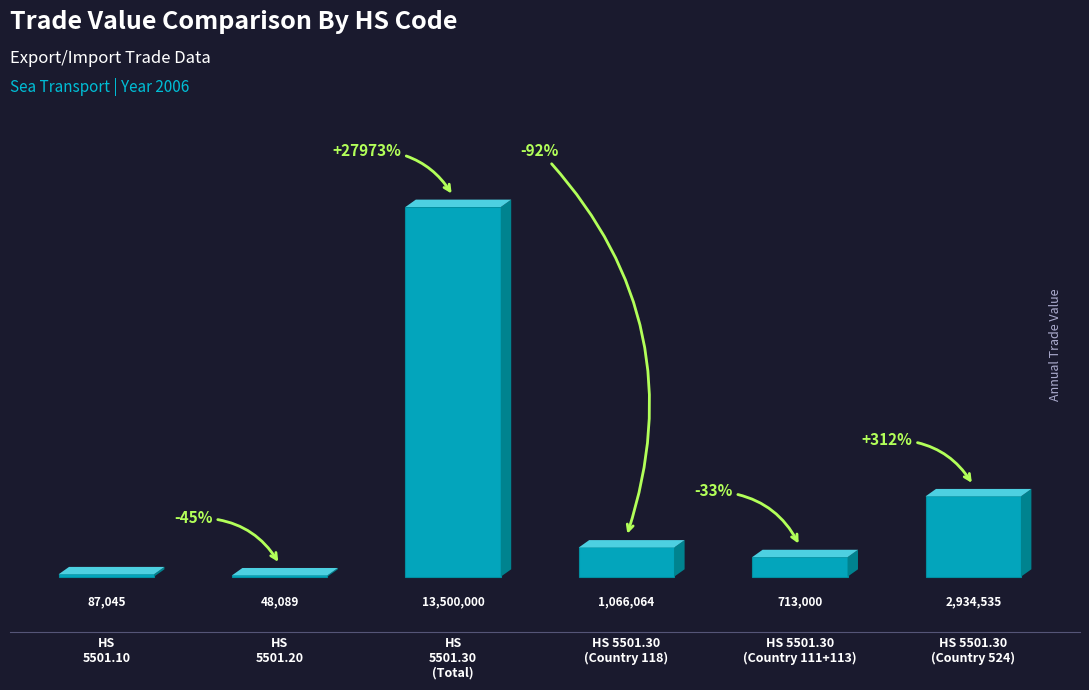

The chart shows a value of 3974904 at HS
5501.30
(Total). True or false?

False